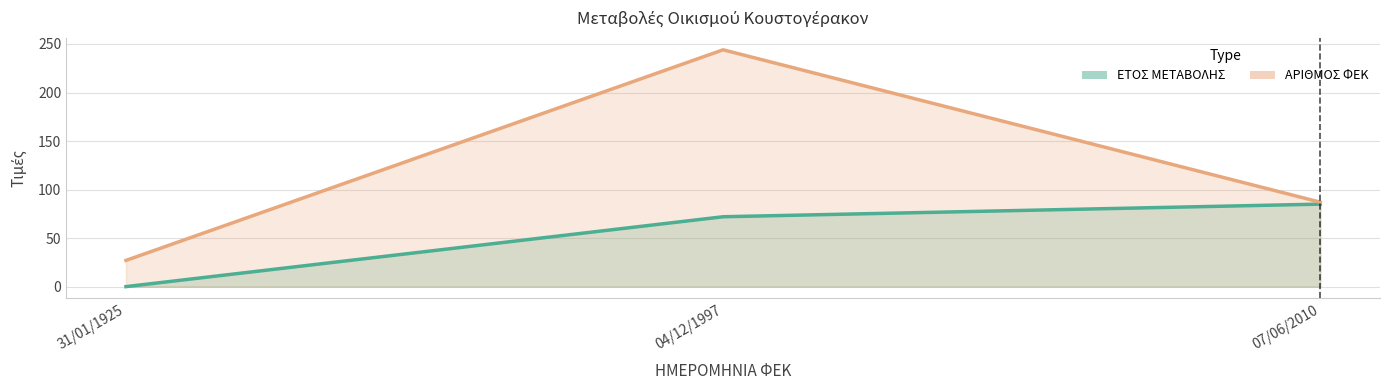

Which category has the lowest value in the ΑΡΙΘΜΟΣ ΦΕΚ series?

31/01/1925